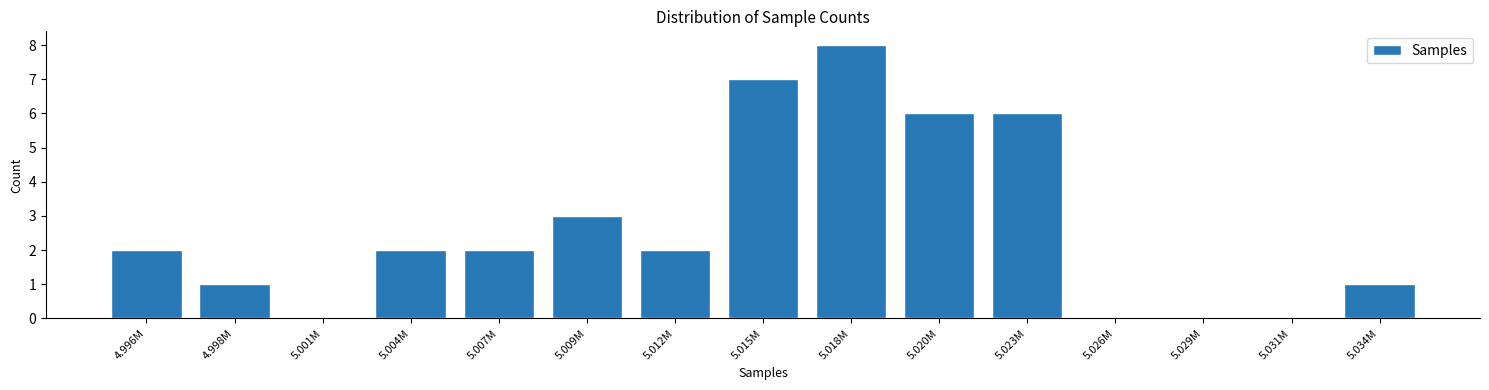

Reading left to right, list all the values displayed in this chart.

4.996M=2	4.998M=1	5.001M=0	5.004M=2	5.007M=2	5.009M=3	5.012M=2	5.015M=7	5.018M=8	5.020M=6	5.023M=6	5.026M=0	5.029M=0	5.031M=0	5.034M=1